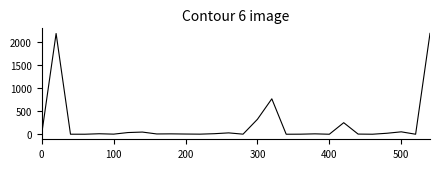

What is the maximum value shown in the chart?

2188.0